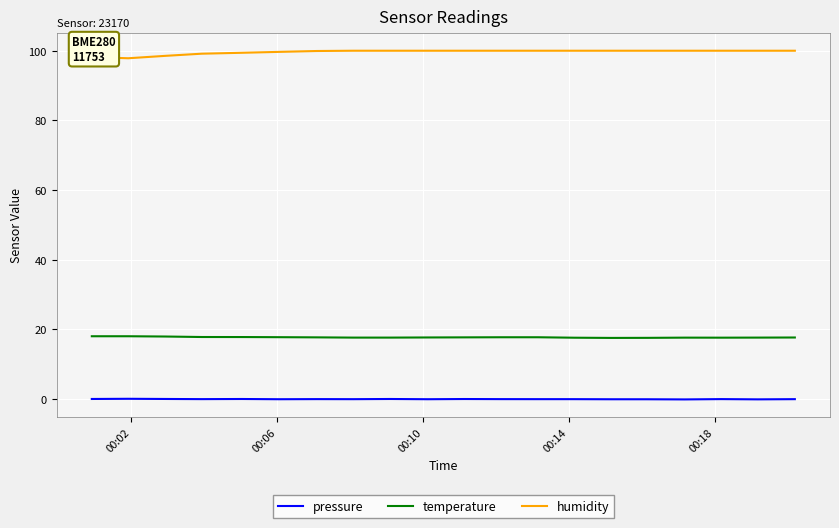

What is the maximum value shown in the chart?

100.0